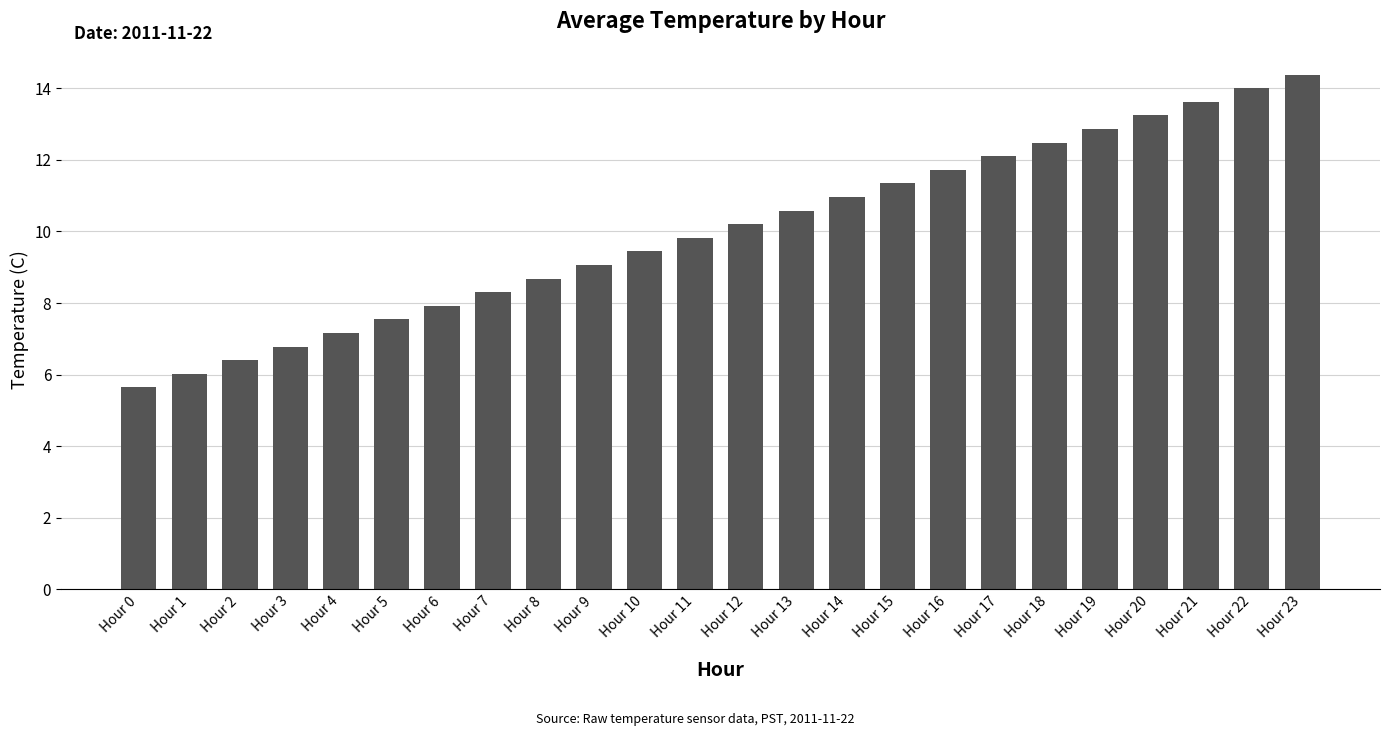

List the labels in order of value, smallest first.

Hour 0, Hour 1, Hour 2, Hour 3, Hour 4, Hour 5, Hour 6, Hour 7, Hour 8, Hour 9, Hour 10, Hour 11, Hour 12, Hour 13, Hour 14, Hour 15, Hour 16, Hour 17, Hour 18, Hour 19, Hour 20, Hour 21, Hour 22, Hour 23